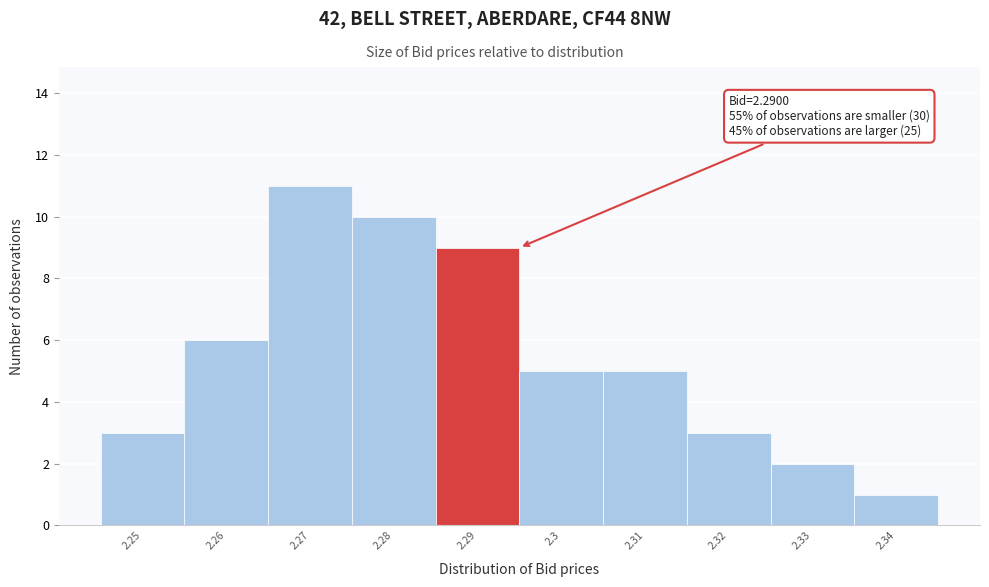

Over which range of the x-axis is the bar tallest?

2.265 to 2.275